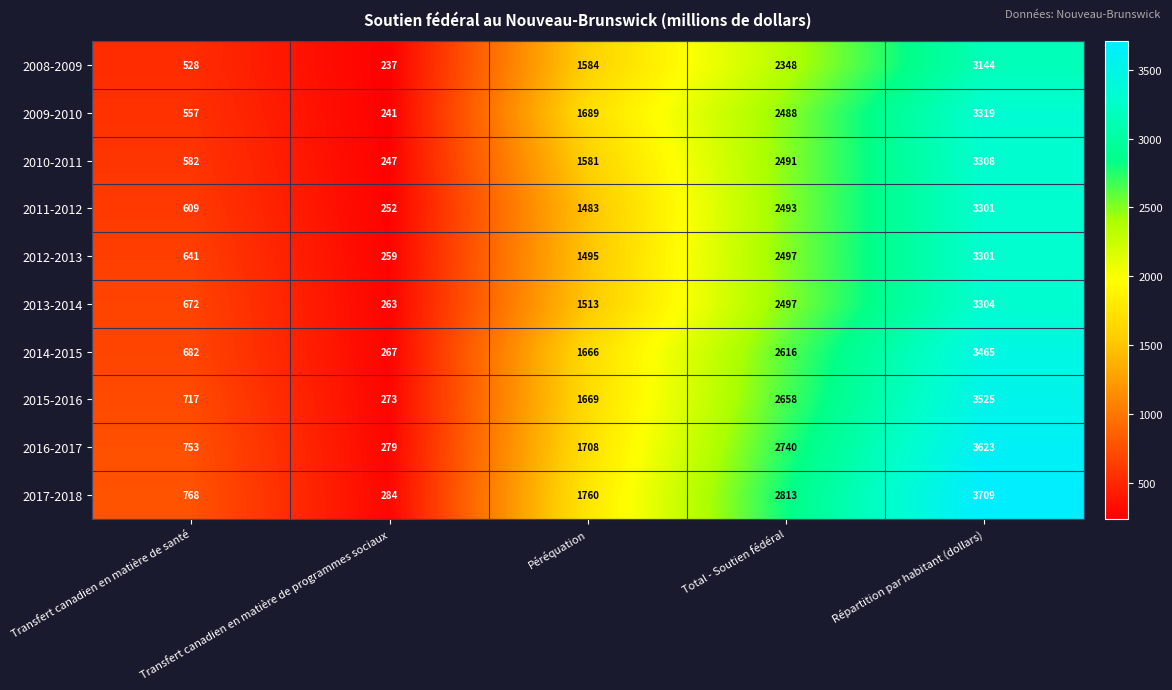

List the labels in order of 2014-2015 value, largest first.

Répartition par habitant (dollars), Total - Soutien fédéral, Péréquation, Transfert canadien en matière de santé, Transfert canadien en matière de programmes sociaux